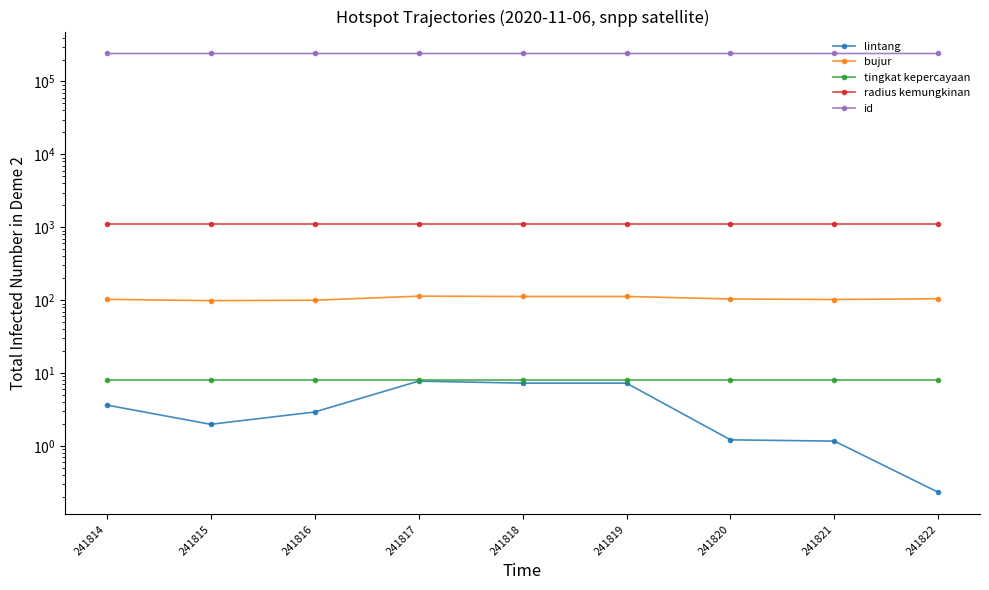

What is the difference between the maximum and second lowest values in the lintang series?

6.6